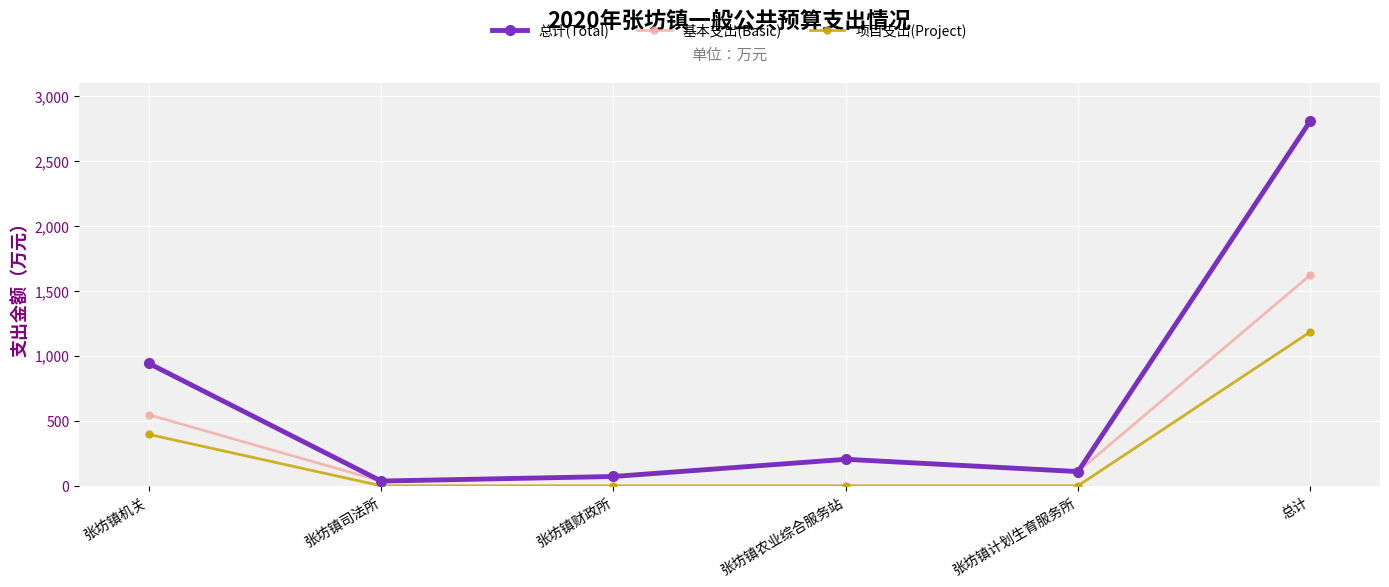

How many values in the 基本支出(Basic) series exceed 203?

3